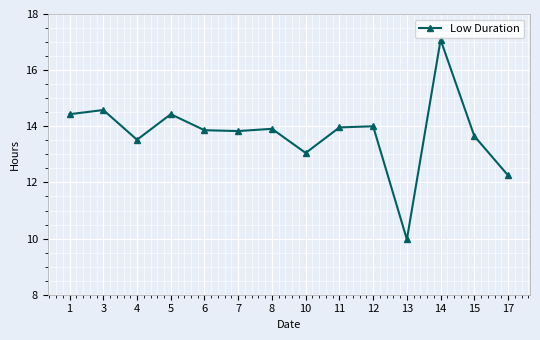

How many values exceed 13?

12